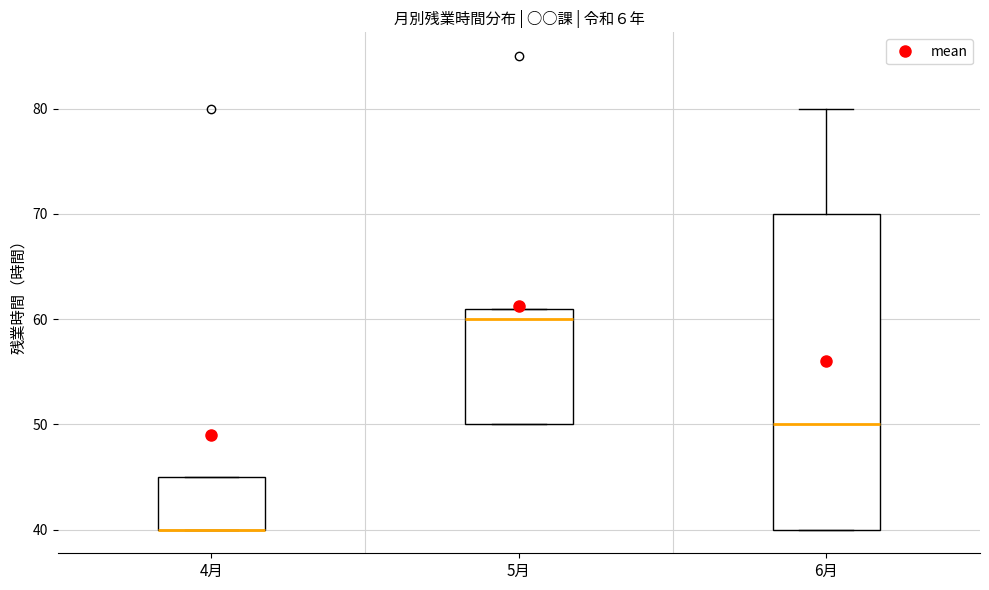

Where is the upper edge of the box for 4月 on the y-axis? The values are not printed on the chart, so give them approximately, as read against the axis.

45